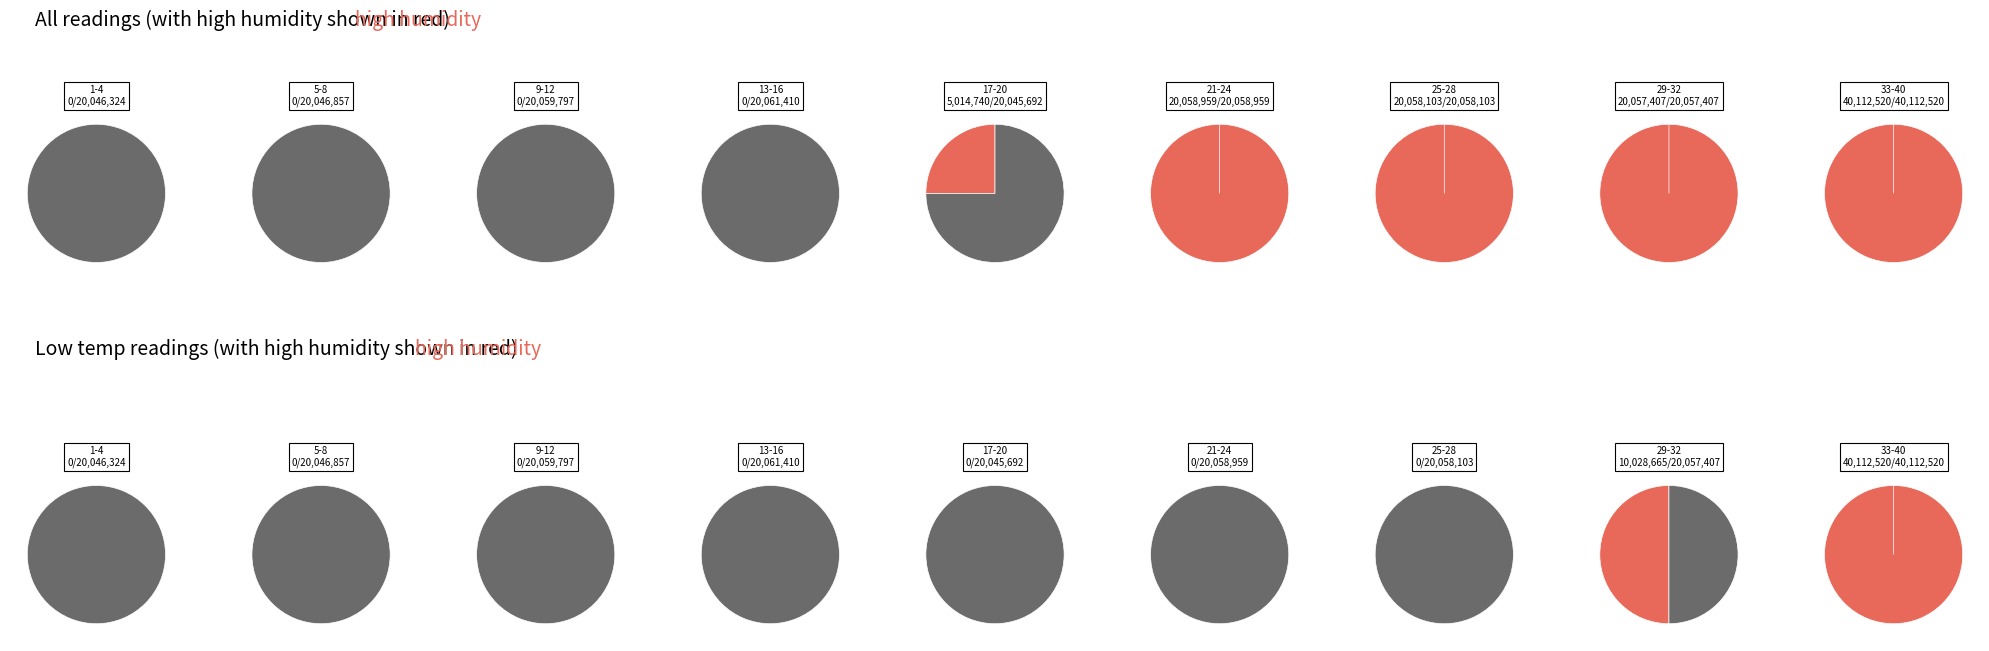

To the nearest percent, what is the average slice percentage?

2%